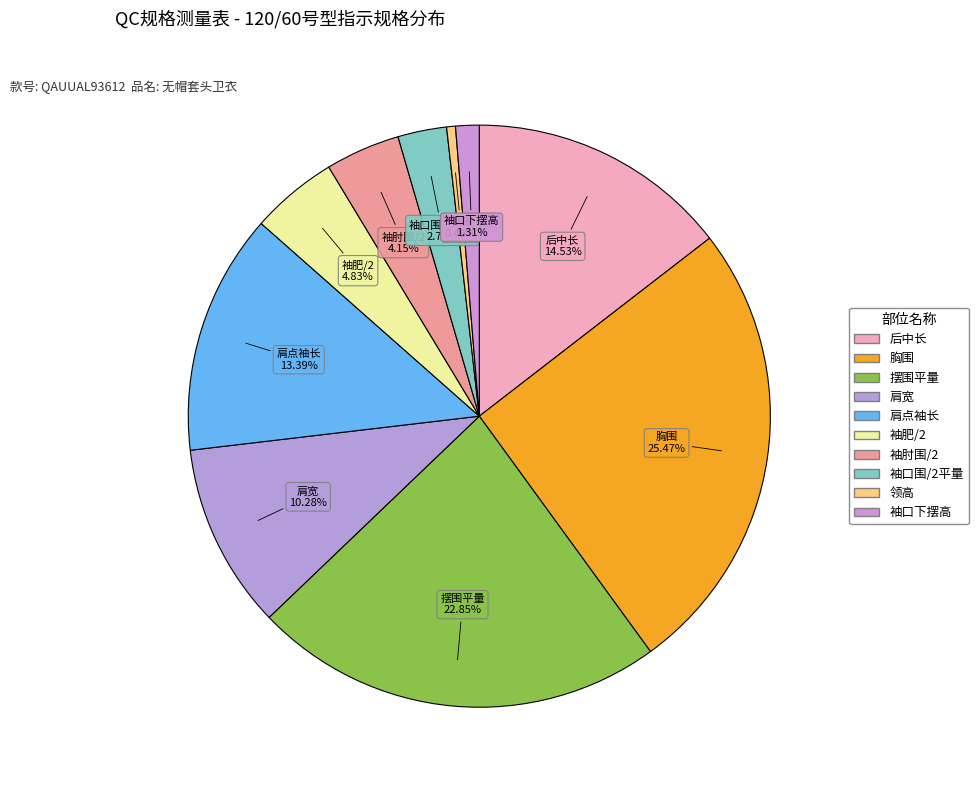

Does any single category account for the majority?

No